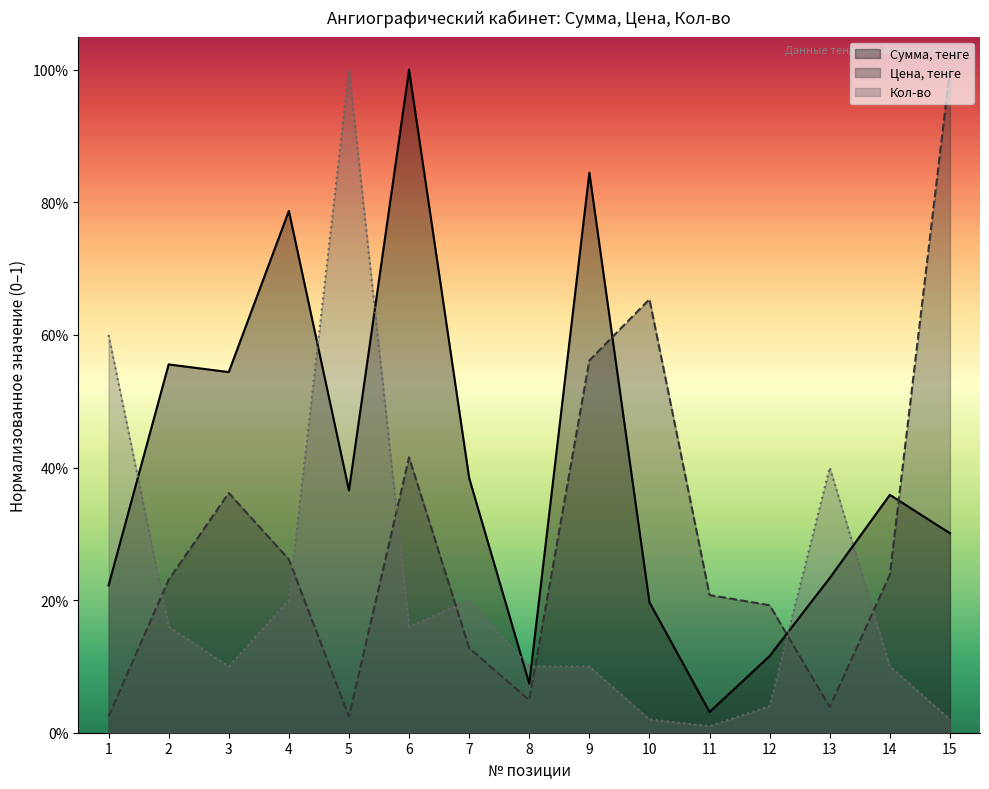

Reading right to left, what are all the values shown in this chart?

Сумма, тенге: 0.3	0.4	0.2	0.1	0.0	0.2	0.8	0.1	0.4	1.0	0.4	0.8	0.5	0.6	0.2
Цена, тенге: 1.0	0.2	0.0	0.2	0.2	0.7	0.6	0.0	0.1	0.4	0.0	0.3	0.4	0.2	0.0
Кол-во: 0.0	0.1	0.4	0.0	0.0	0.0	0.1	0.1	0.2	0.2	1.0	0.2	0.1	0.2	0.6